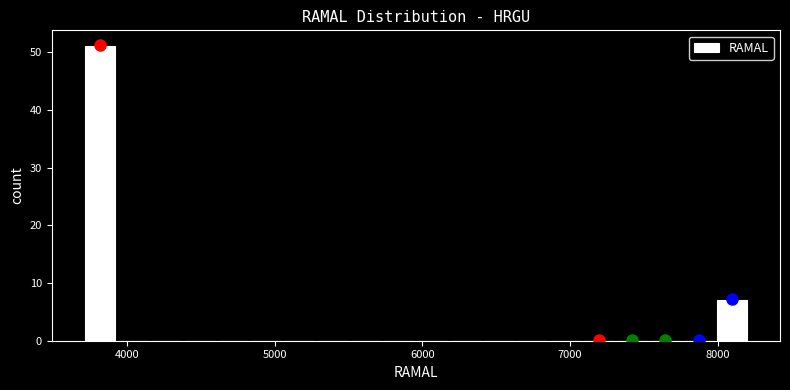

Around what value on the x-axis is the tallest bar? Give the approximate position of its centre, as read against the axis.

3800